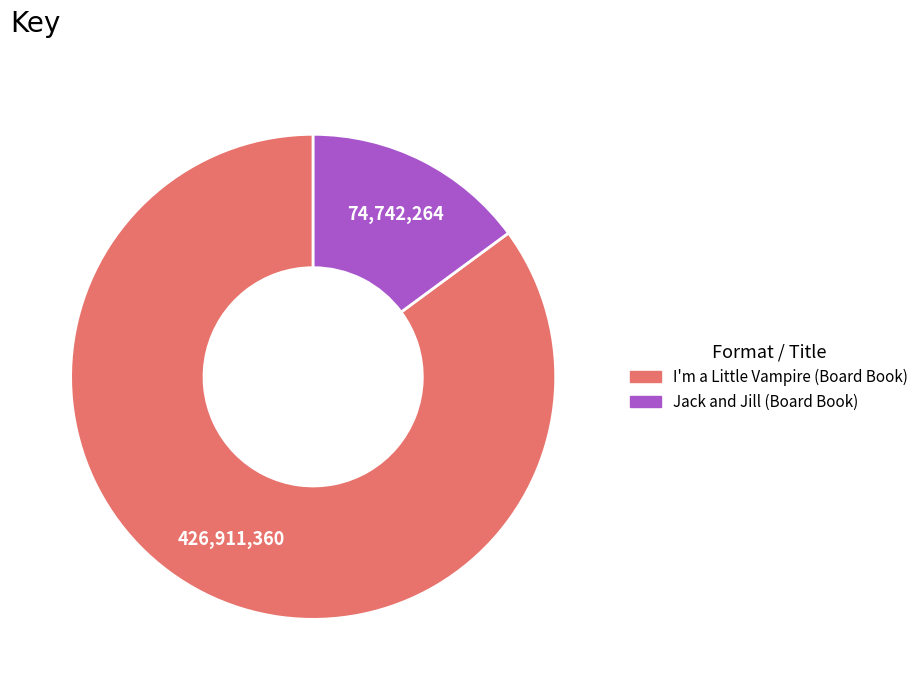

Which category accounts for the majority?

I'm a Little Vampire (Board Book)